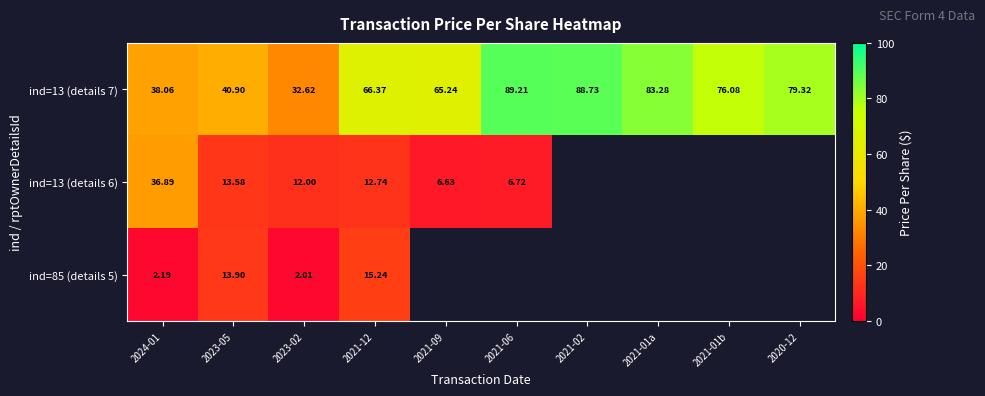

At which category is the sum across all series the highest?

2021-12